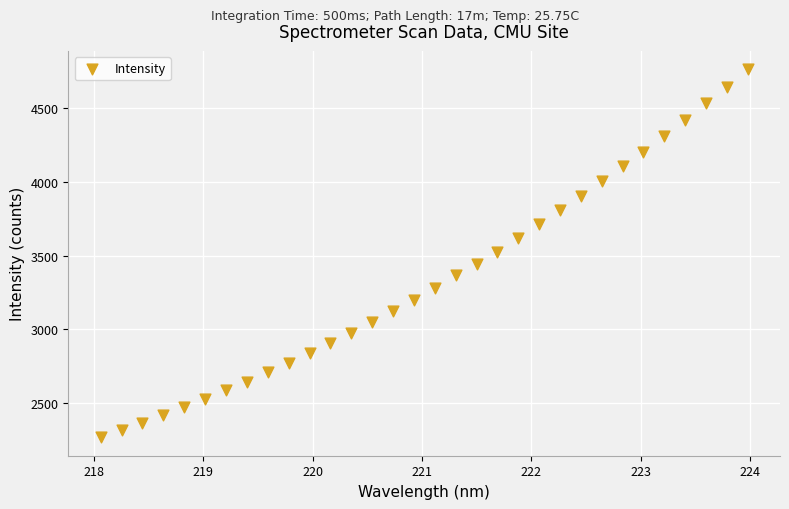

What is the range of Y values (max minus min)?

2487.2